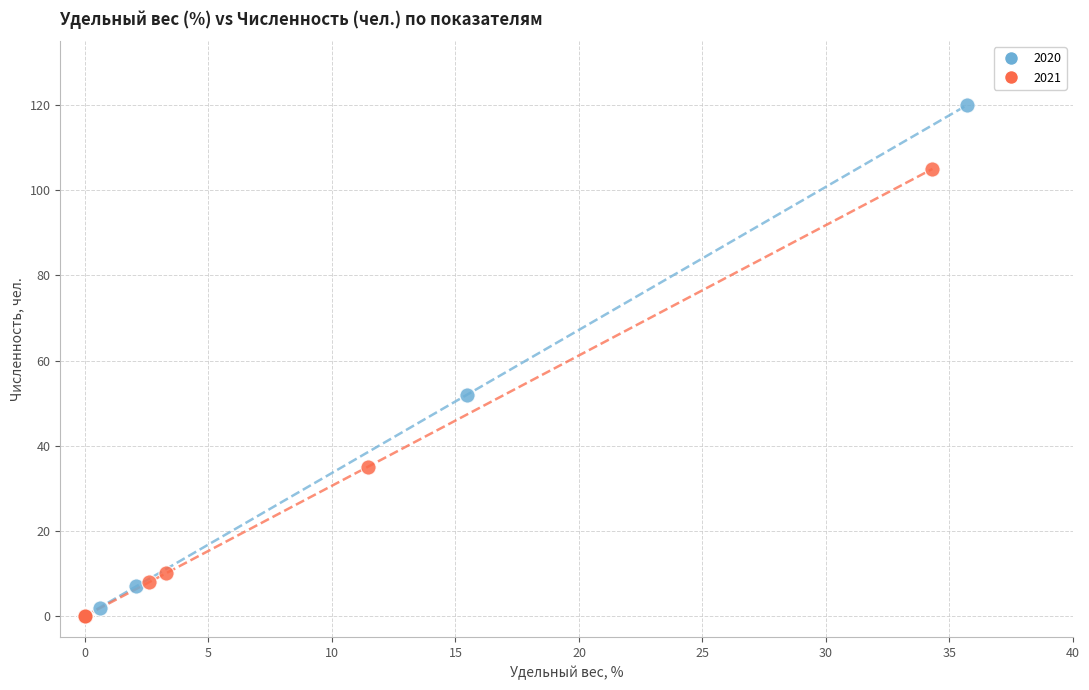

Which series contains the highest Y value?

2020